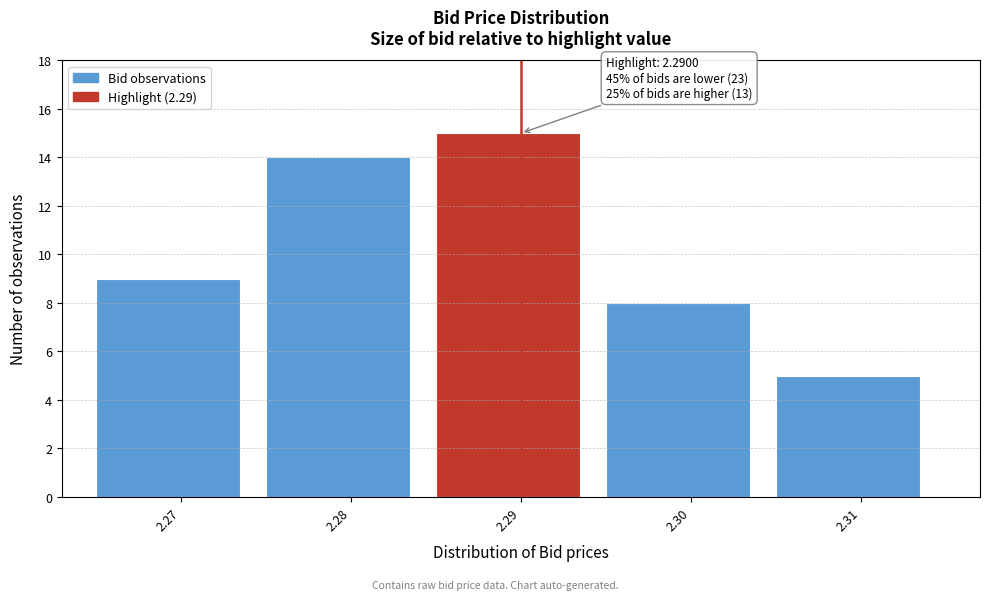

Which range on the x-axis has the tallest bar?

2.285 to 2.295